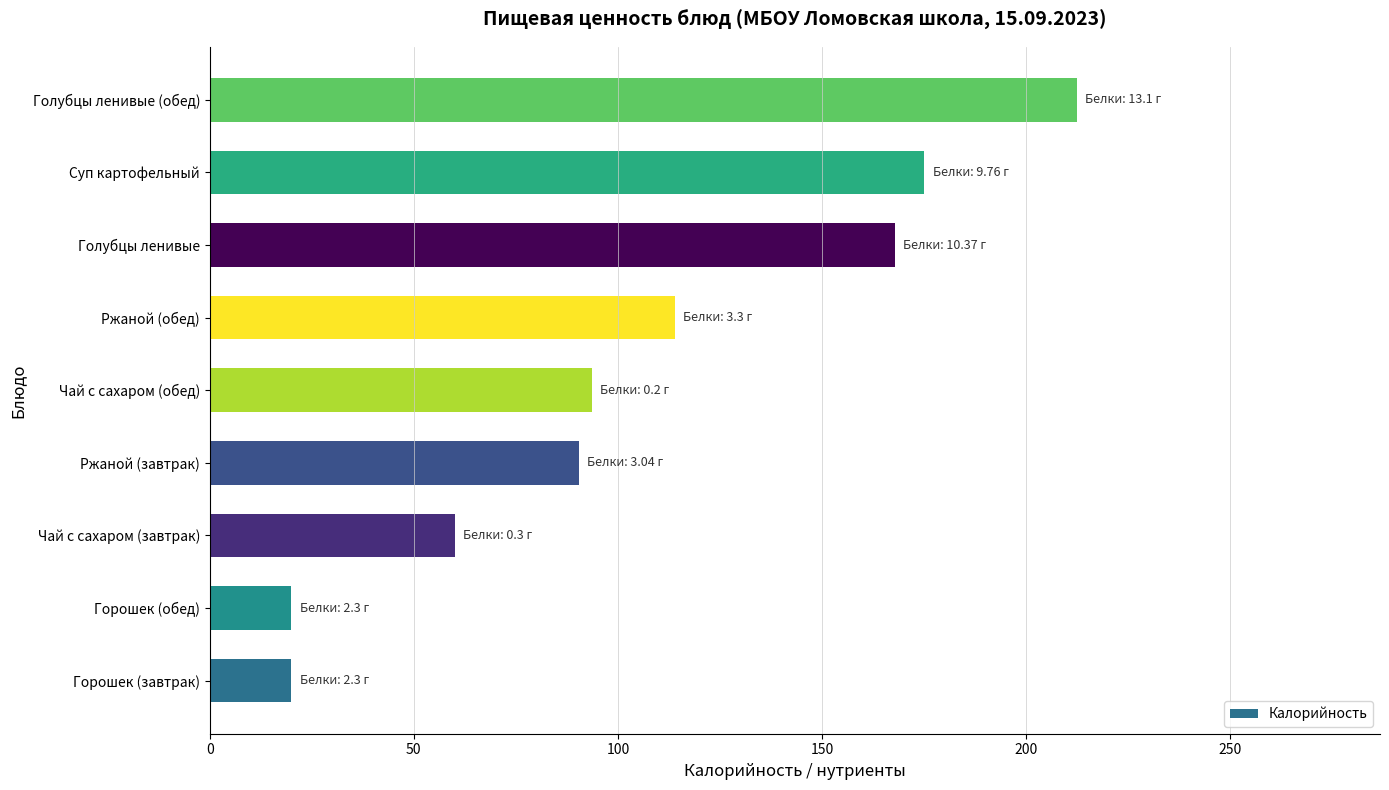

What is the approximate value at Чай с сахаром (завтрак)?

60.0